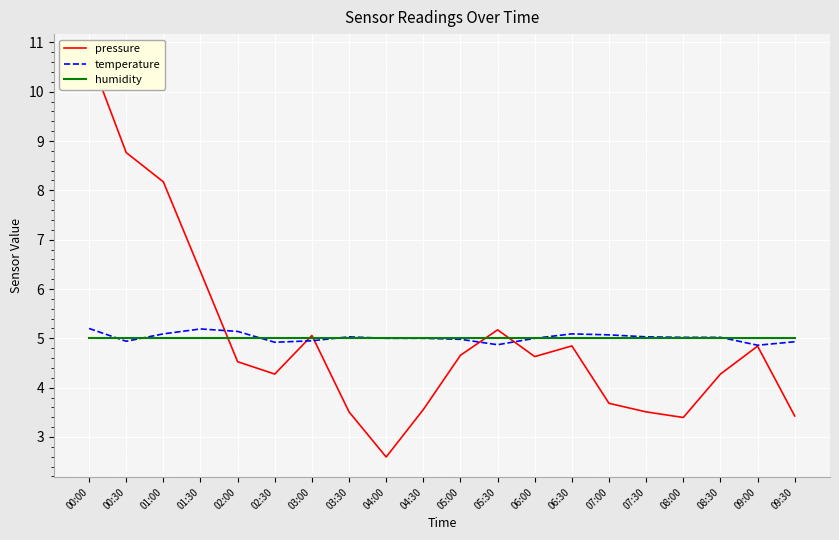

What is the label of the 15th point from the right?

02:30